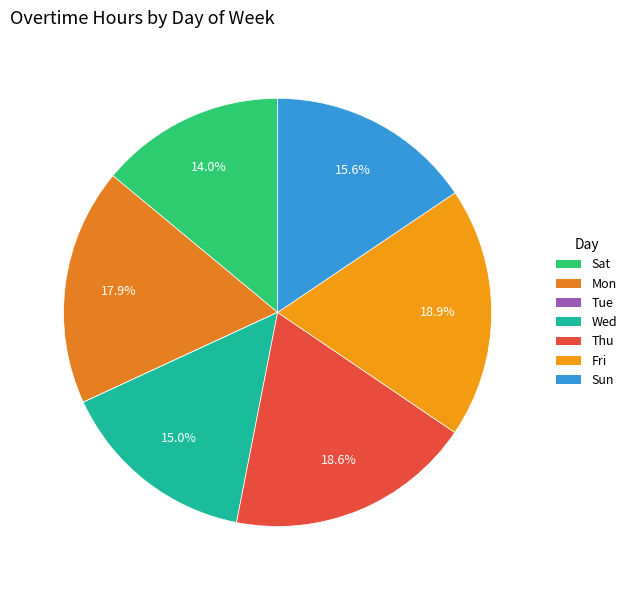

Which slice is the largest?

Fri